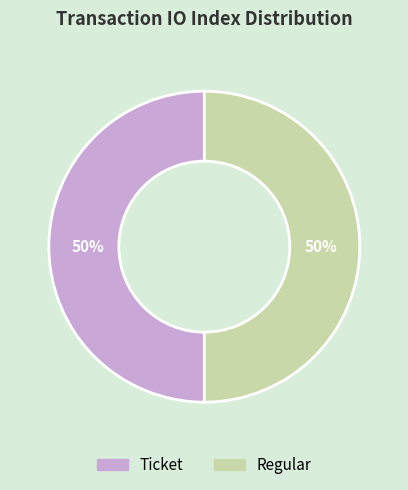

What percentage is the Regular slice, to the nearest percent?

50%